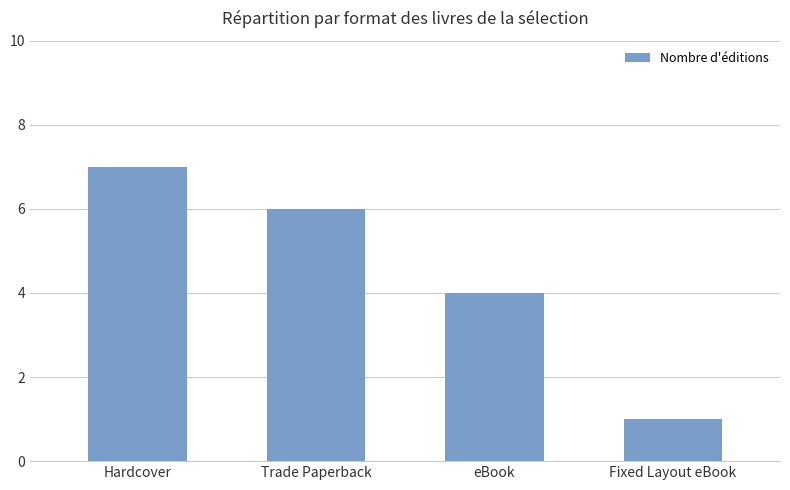

True or false: the data shows 6 at Trade Paperback.

True